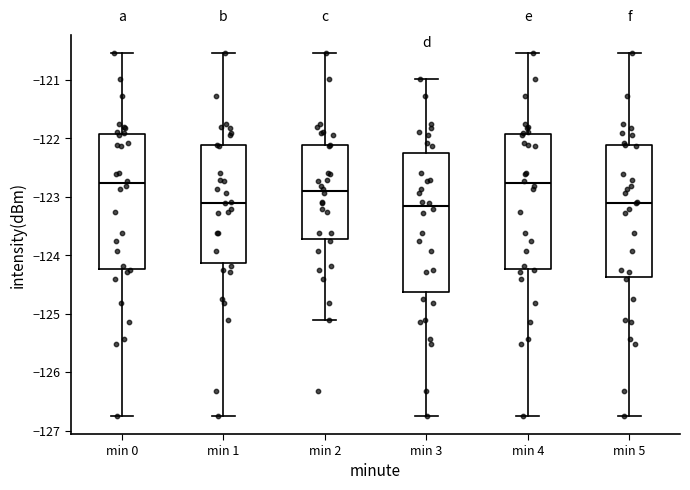

Reading left to right, read every box against the y-axis: the position of its median line, the range the box covers, and the ends of its whiskers. The values are not printed on the chart, so give them approximately, as read against the axis.

min 0: median -122.8, box -124.2 to -121.9, whiskers -126.7 to -120.5
min 1: median -123.1, box -124.1 to -122.1, whiskers -126.7 to -120.5
min 2: median -122.9, box -123.7 to -122.1, whiskers -125.1 to -120.5
min 3: median -123.2, box -124.6 to -122.2, whiskers -126.7 to -121.0
min 4: median -122.8, box -124.2 to -121.9, whiskers -126.7 to -120.5
min 5: median -123.1, box -124.4 to -122.1, whiskers -126.7 to -120.5